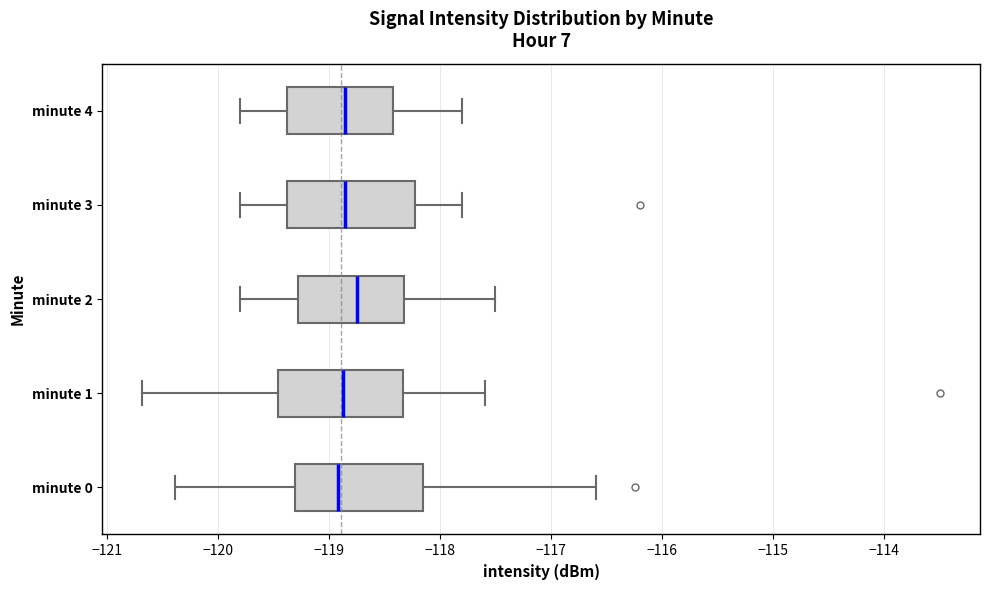

Reading bottom to top, transcribe this box plot: for each box, give where its median line is, the range the box spans, and where its two whiskers end, as read against the x-axis. The values are not printed on the chart, so give them approximately, as read against the axis.

minute 0: median -118.9, box -119.3 to -118.2, whiskers -120.4 to -116.6
minute 1: median -118.9, box -119.5 to -118.3, whiskers -120.7 to -117.6
minute 2: median -118.7, box -119.3 to -118.3, whiskers -119.8 to -117.5
minute 3: median -118.8, box -119.4 to -118.2, whiskers -119.8 to -117.8
minute 4: median -118.8, box -119.4 to -118.4, whiskers -119.8 to -117.8